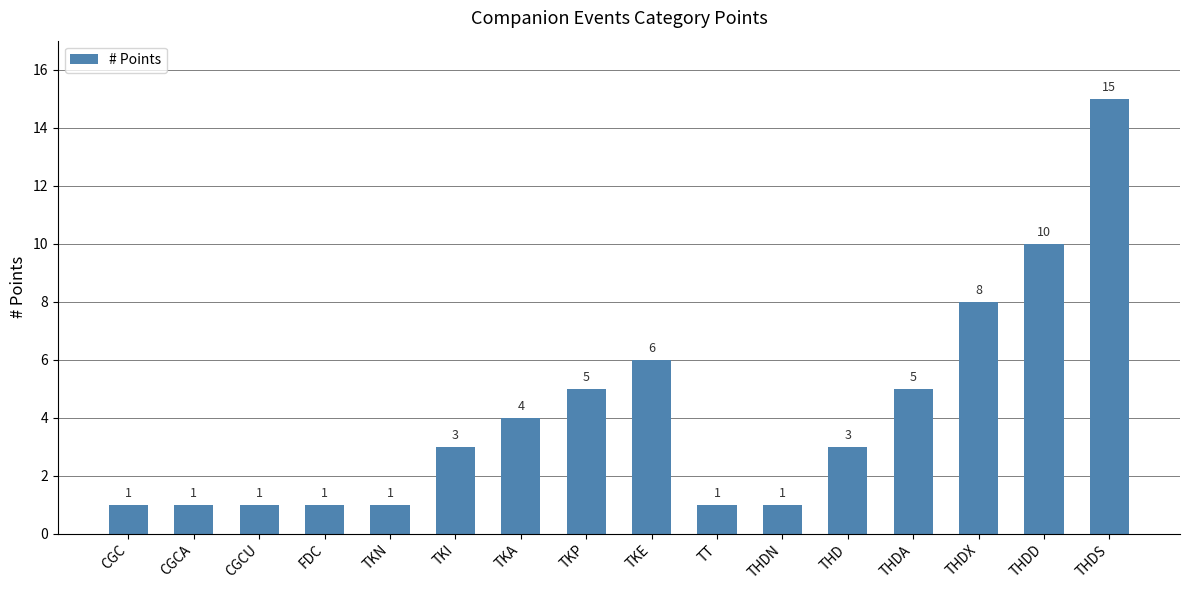

How many data points does each series have?

16